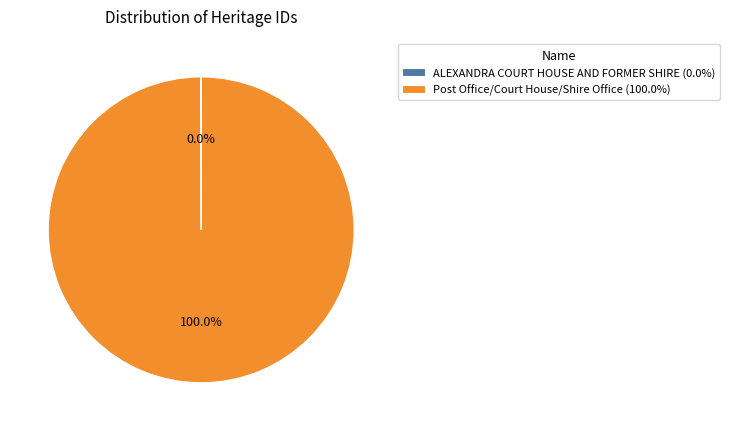

Does Post Office/Court House/Shire Office account for over 50% of the chart?

Yes